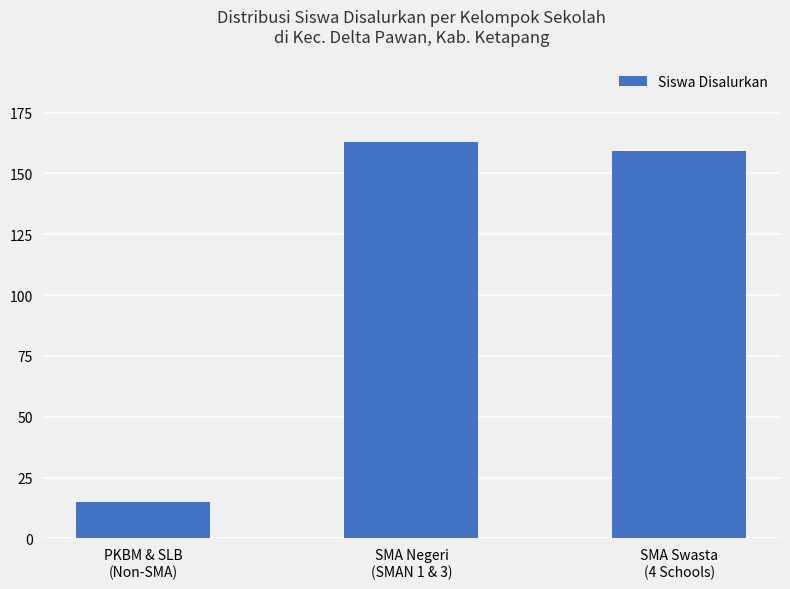

What is the label of the 2nd bar from the right?

SMA Negeri
(SMAN 1 & 3)